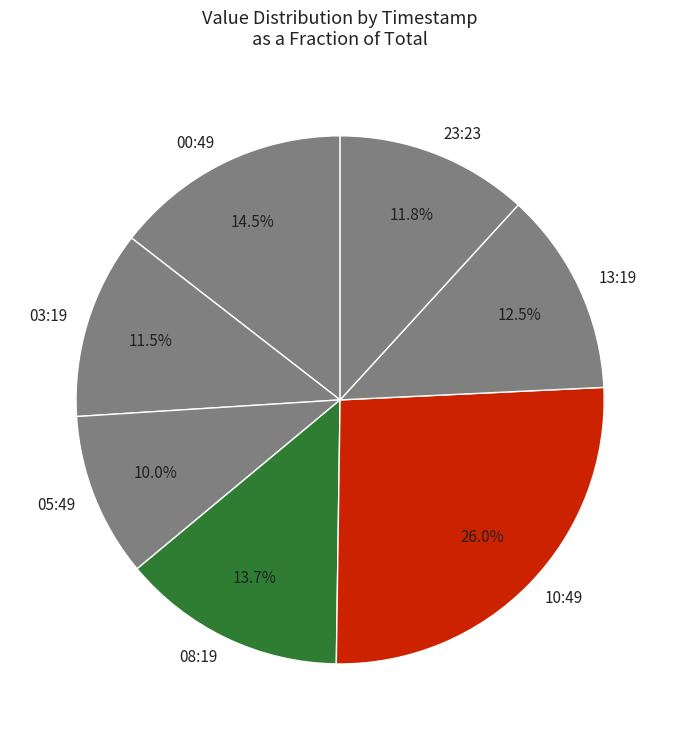

Between 00:49 and 13:19, which is larger?

00:49